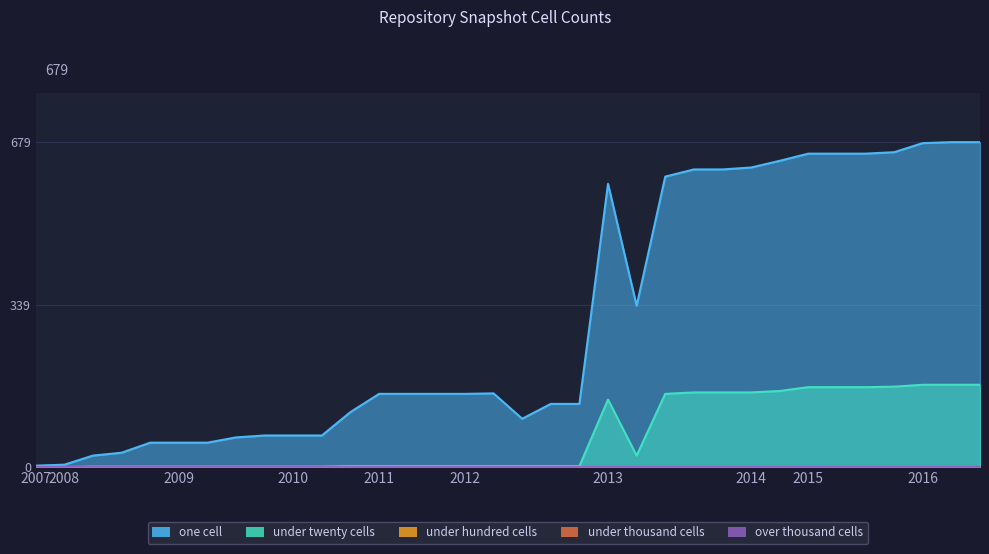

At which category is the sum across all series the highest?

2016-04-05